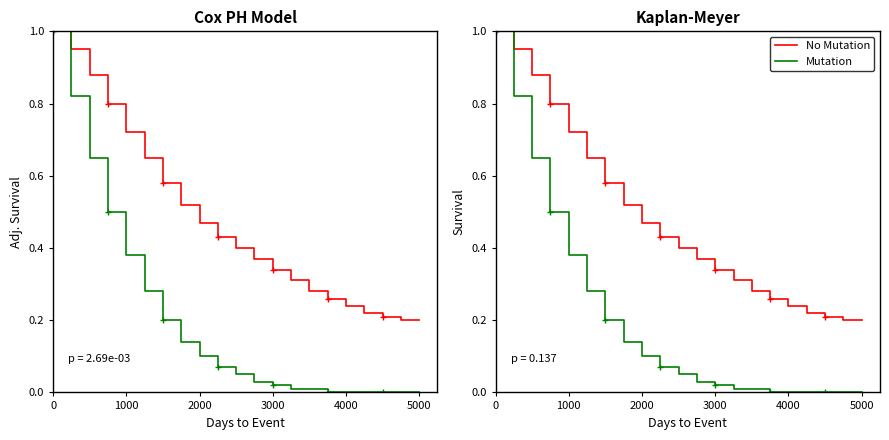

What is the greatest value displayed?

1.0